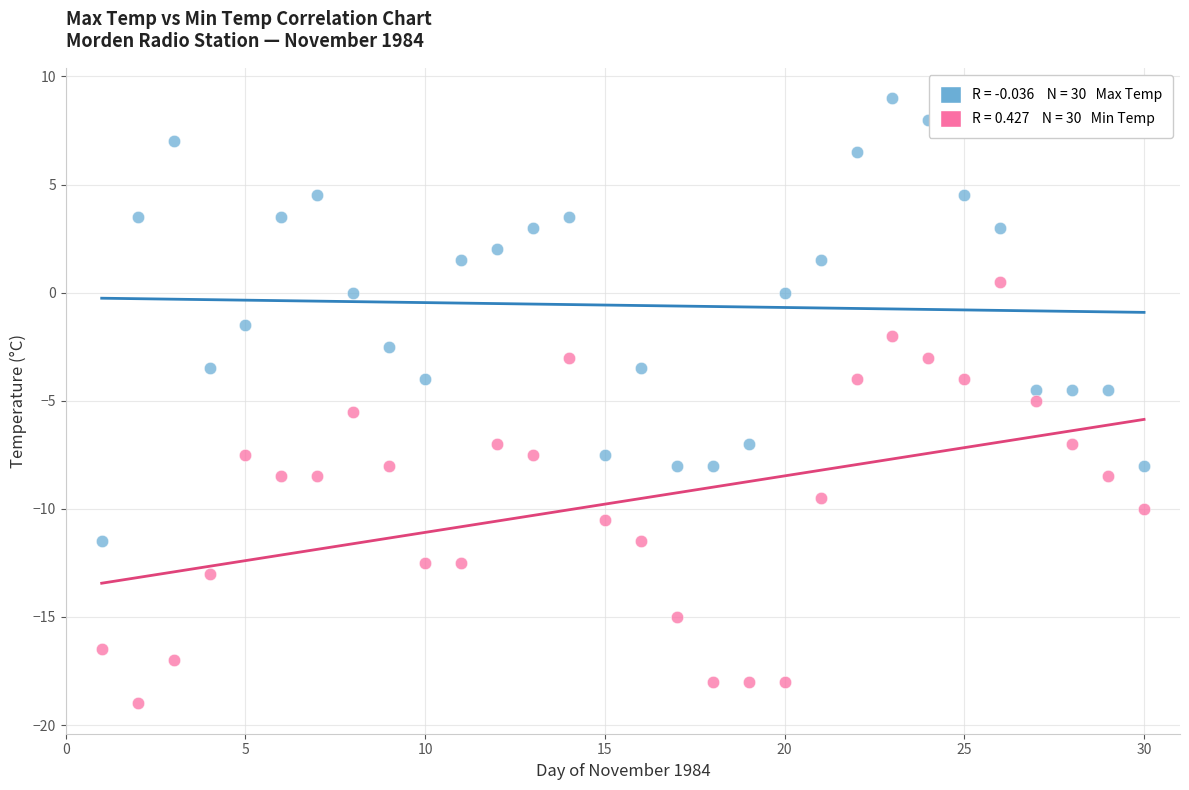

Across all data points, what is the range of X values (max minus min)?

29.0